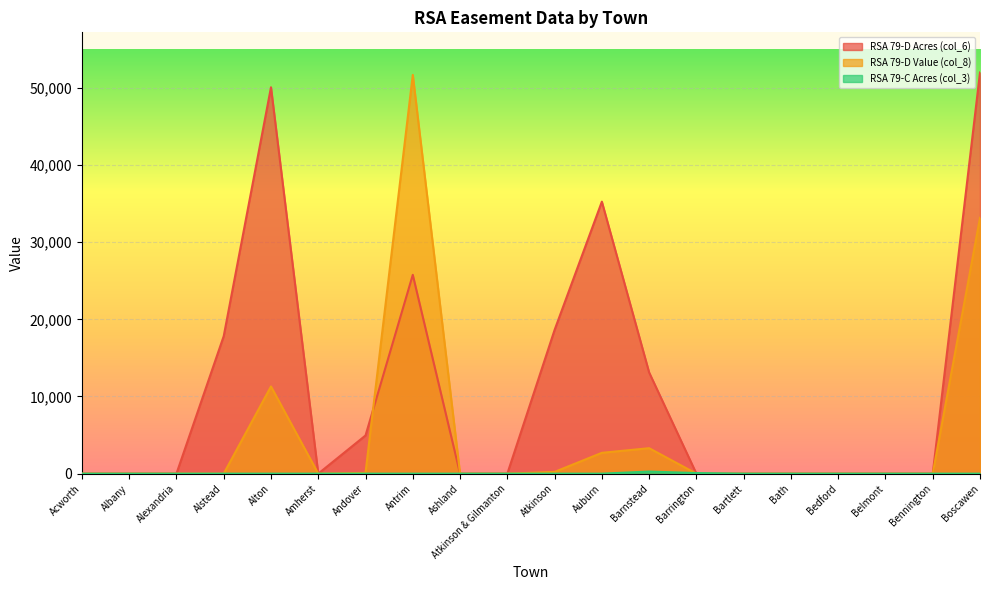

What is the total value across all series at Andover?

5046